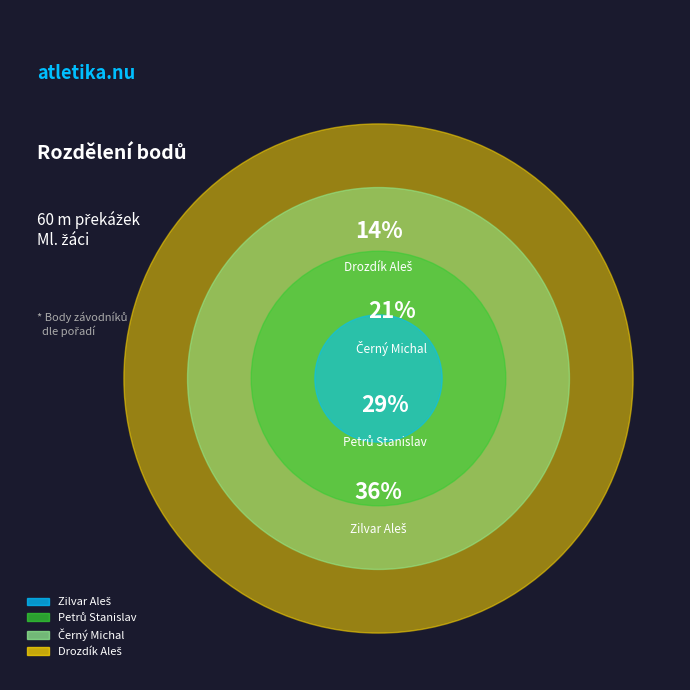

To the nearest percent, what is the average slice percentage?

25%